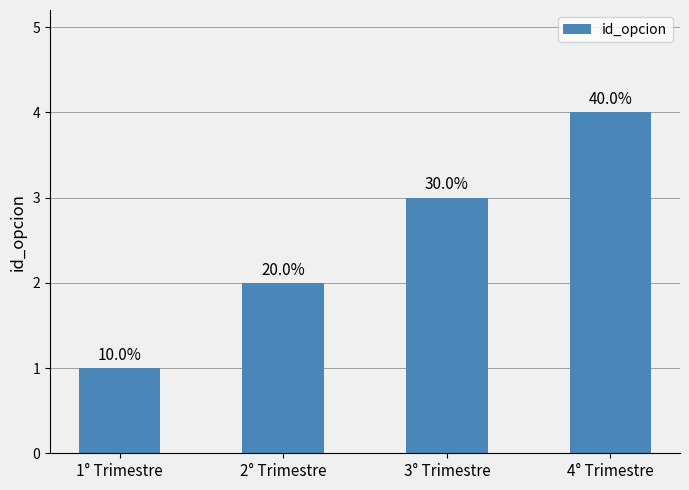

List the labels in order of value, largest first.

4° Trimestre, 3° Trimestre, 2° Trimestre, 1° Trimestre